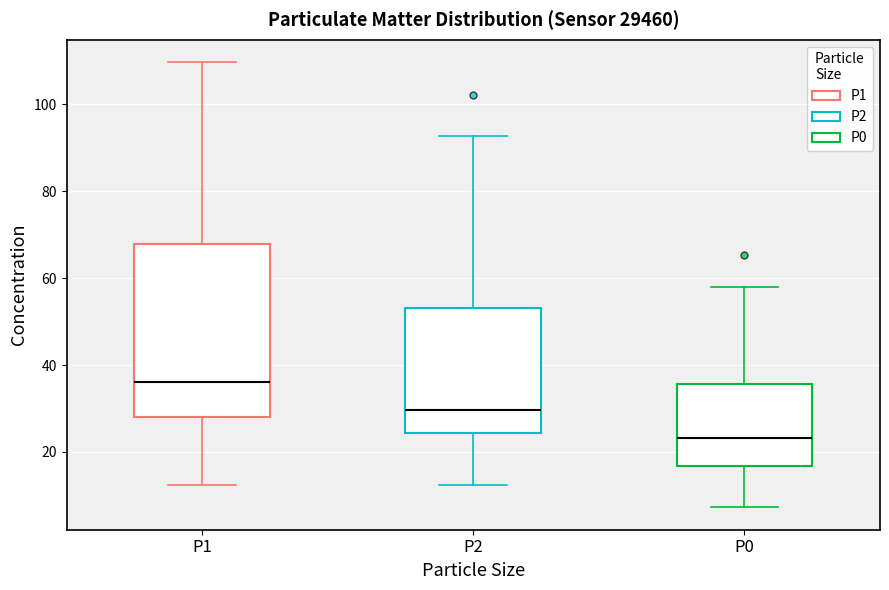

Reading left to right, read every box against the y-axis: the position of its median line, the range the box covers, and the ends of its whiskers. The values are not printed on the chart, so give them approximately, as read against the axis.

P1: median 36, box 28 to 68, whiskers 12 to 110
P2: median 30, box 24 to 54, whiskers 12 to 92
P0: median 24, box 16 to 36, whiskers 8 to 58